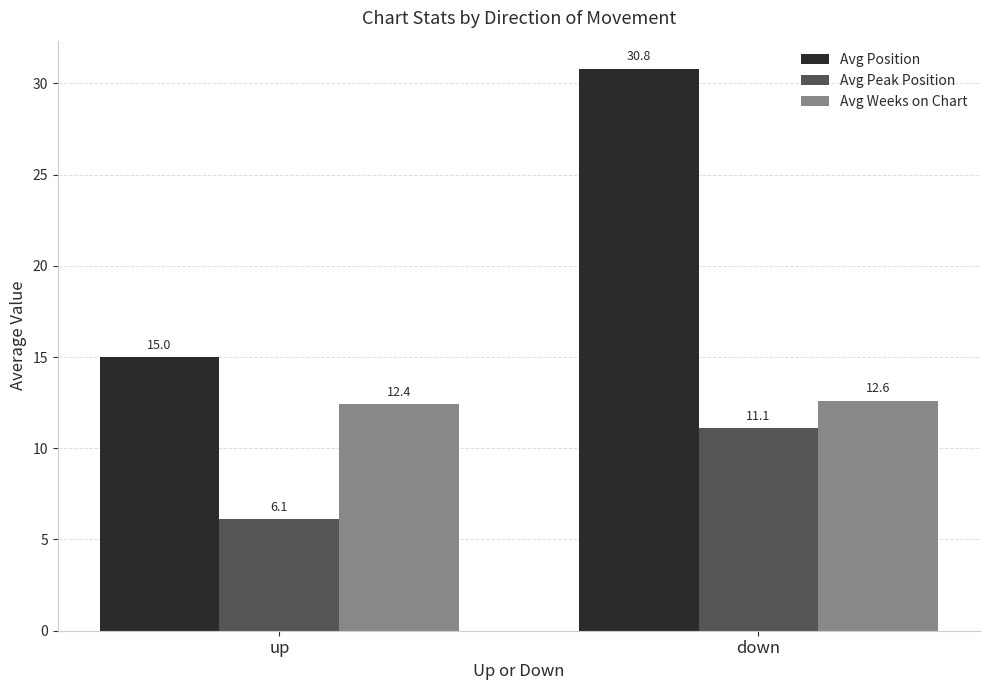

What is the minimum value shown in the chart?

6.1